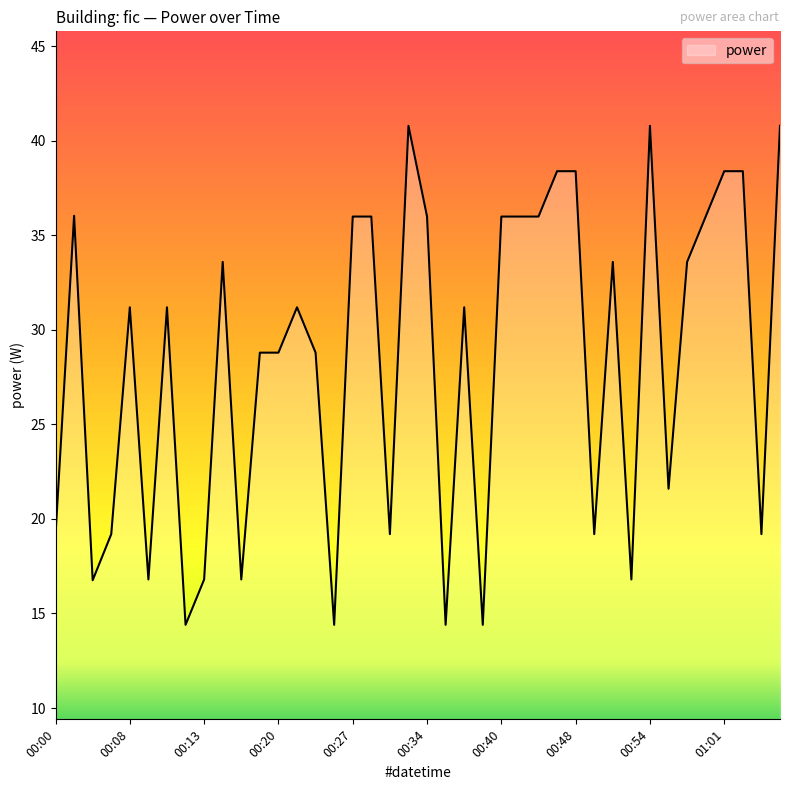

How many series are shown in this chart?

1